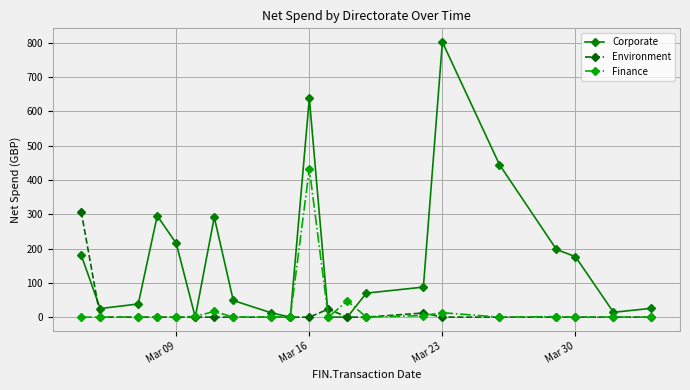

List the series in order of their peak value, lowest first.

Environment, Finance, Corporate